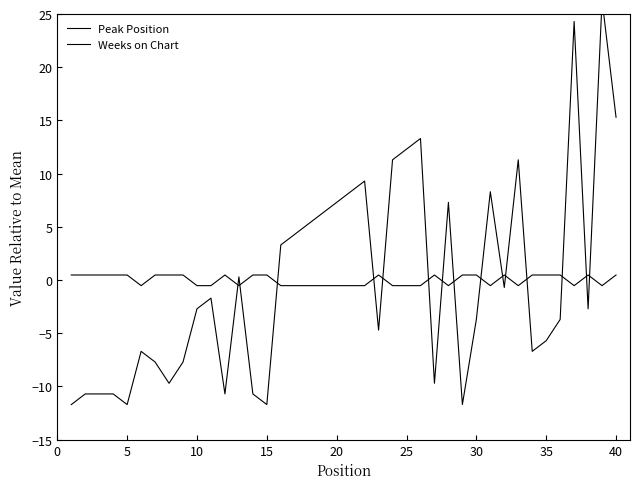

Which series has the largest total across all categories?

Peak Position